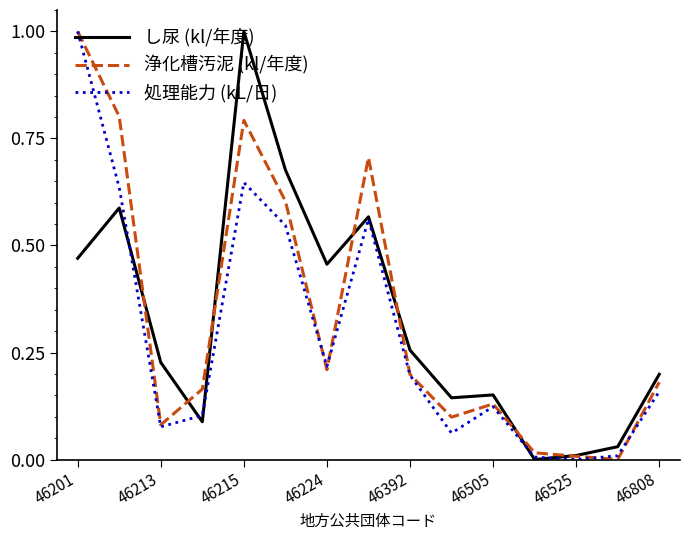

What is the highest value of the し尿 (kl/年度) series?

1.0